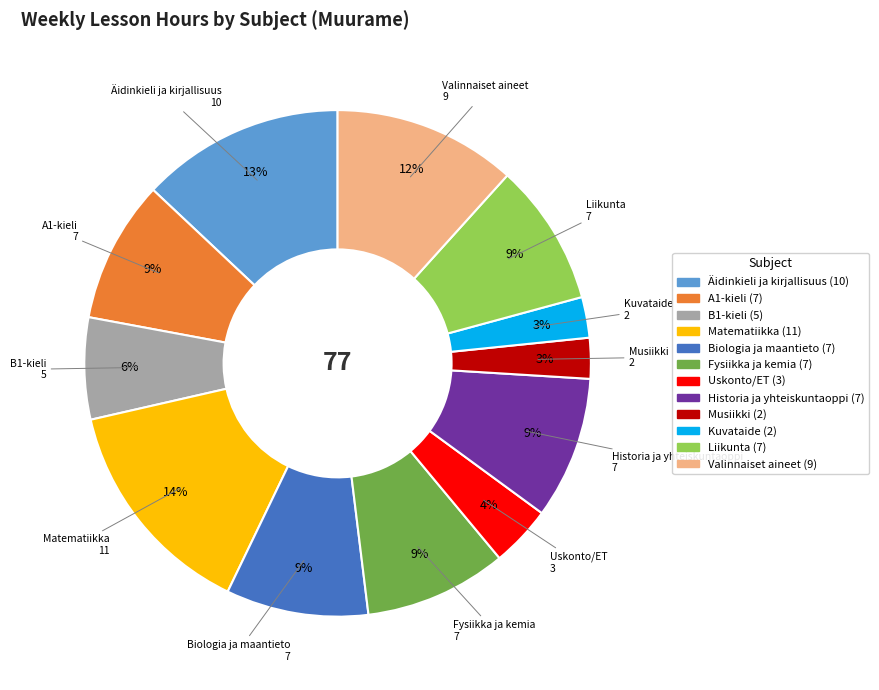

Which slice is the largest?

Matematiikka